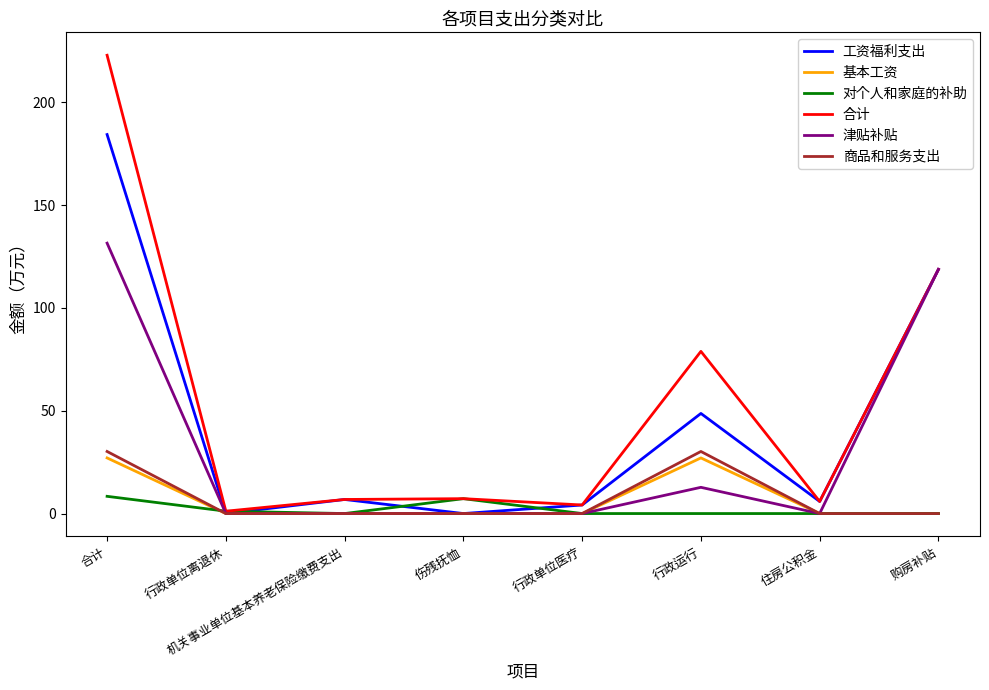

Does the chart display data point markers on the line(s)?

No